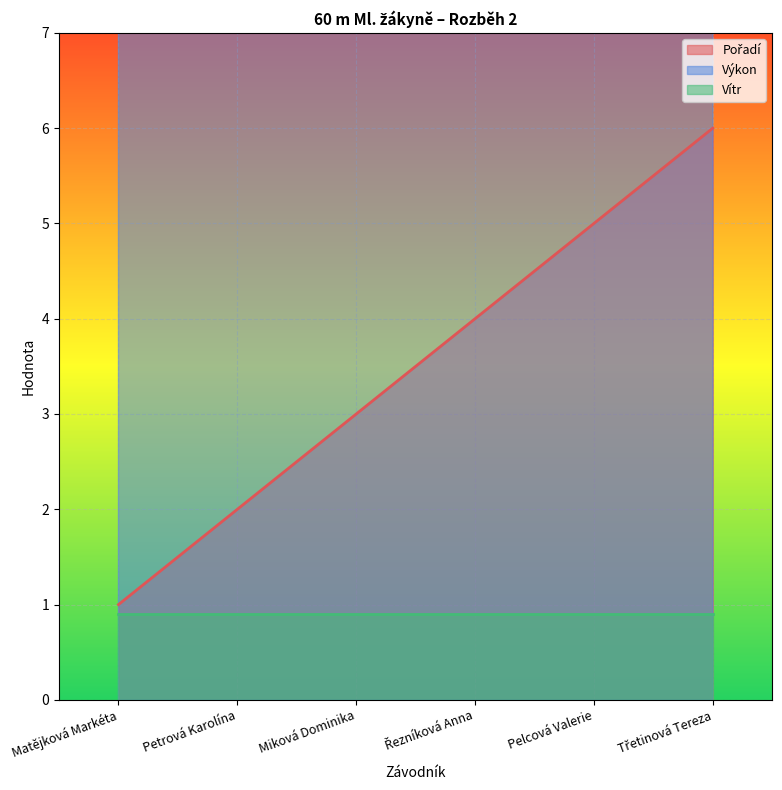

What position from the left is Miková Dominika?

3